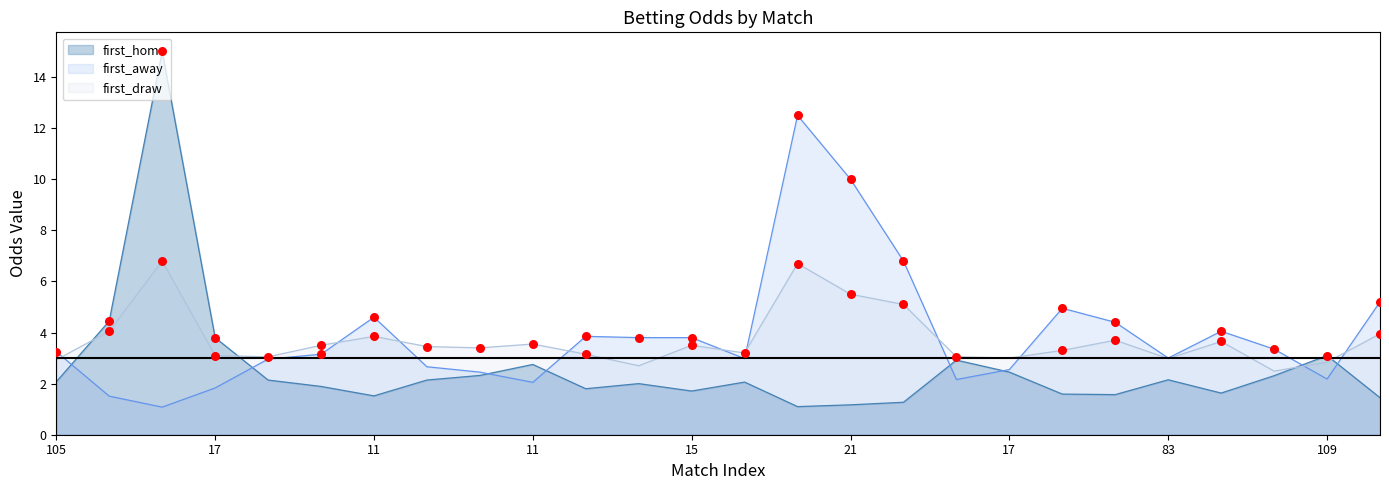

What is the total value across all series at 11?

8.5